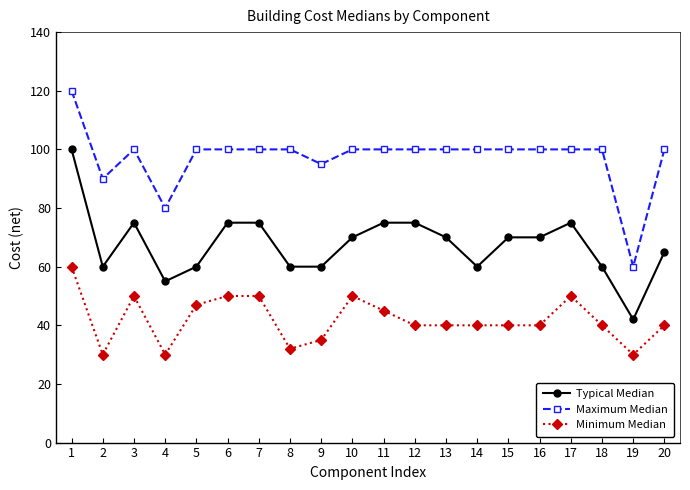

What are all the series names shown in the legend?

Typical Median, Maximum Median, Minimum Median